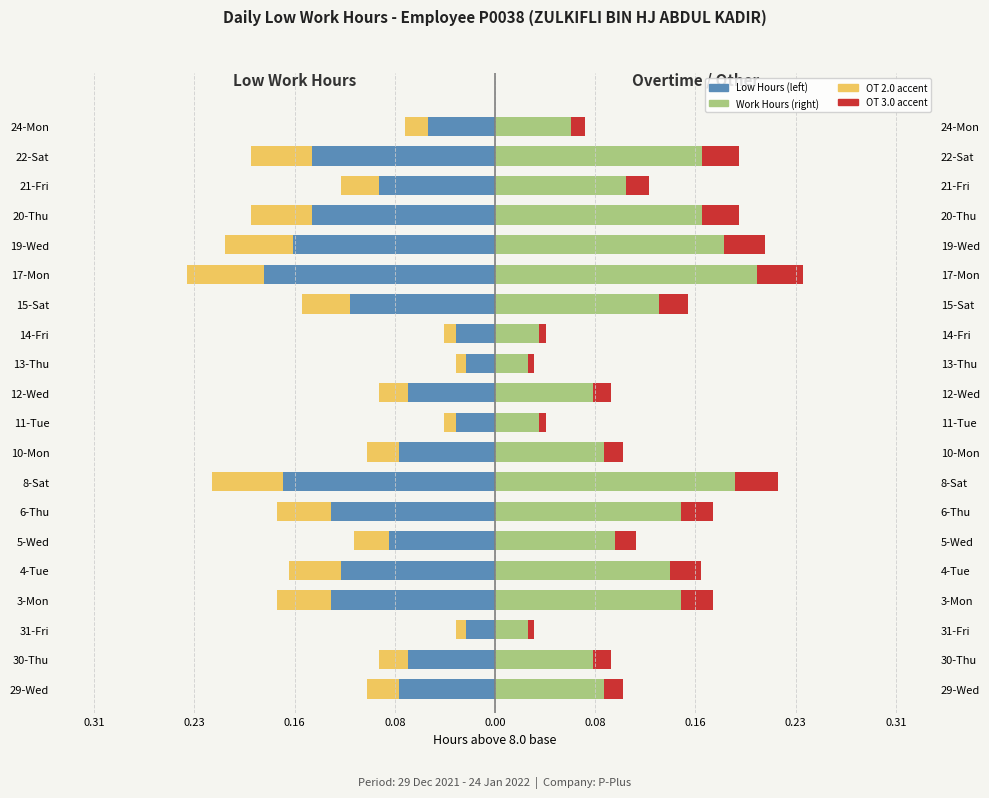

What is the lowest value of the Low (hours above 8.0) series?

-0.2